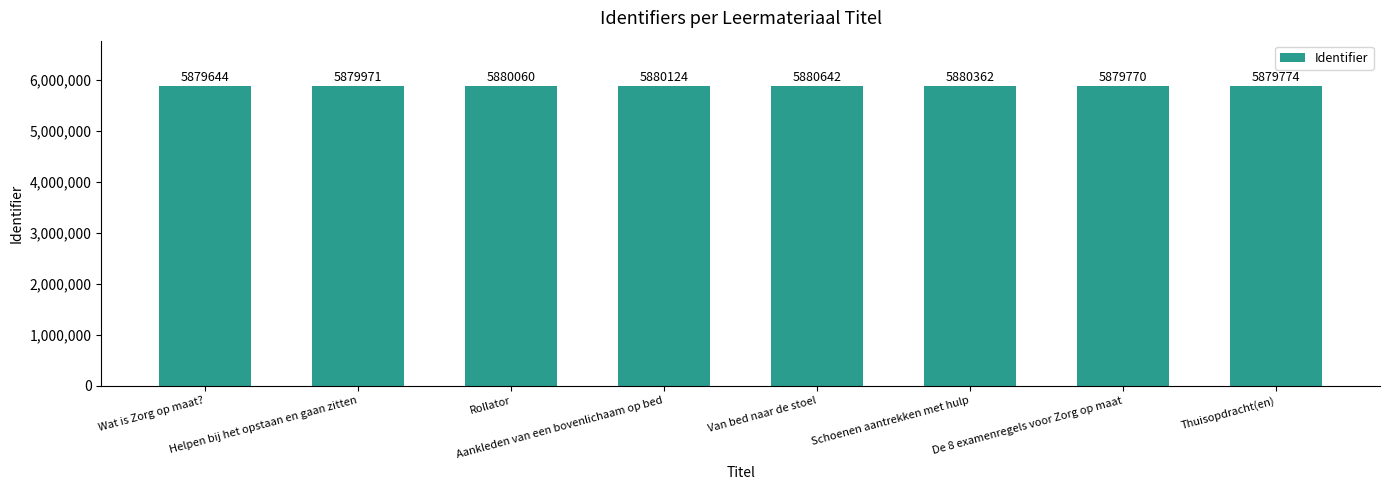

What is the sum of the values at Thuisopdracht(en) and Schoenen aantrekken met hulp?

11760136